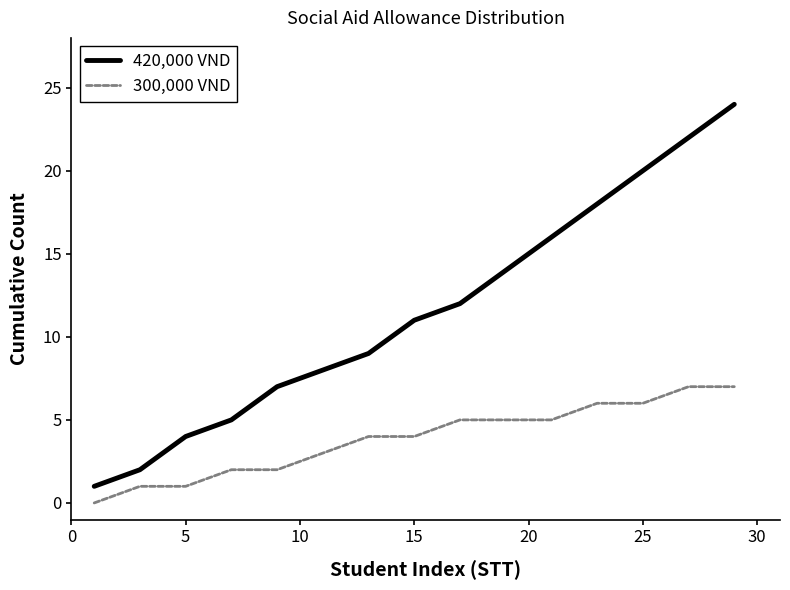

How many distinct data groups are displayed?

2